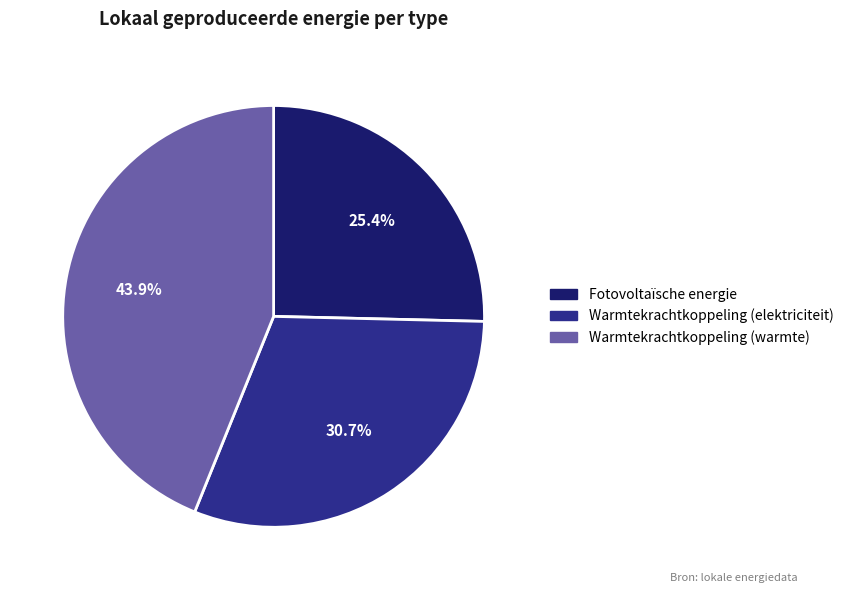

Is there any slice that represents more than half of the pie?

No